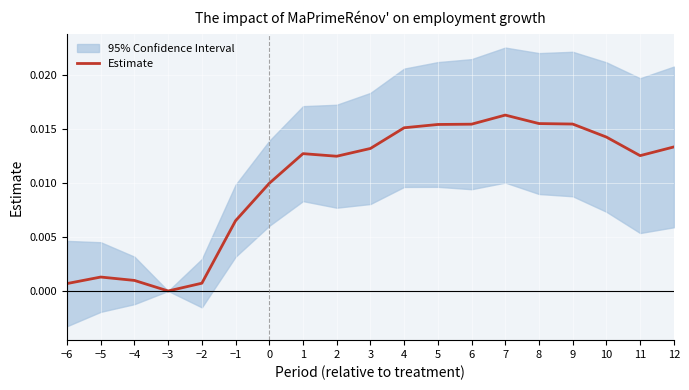

What is the sum of all values?

0.2